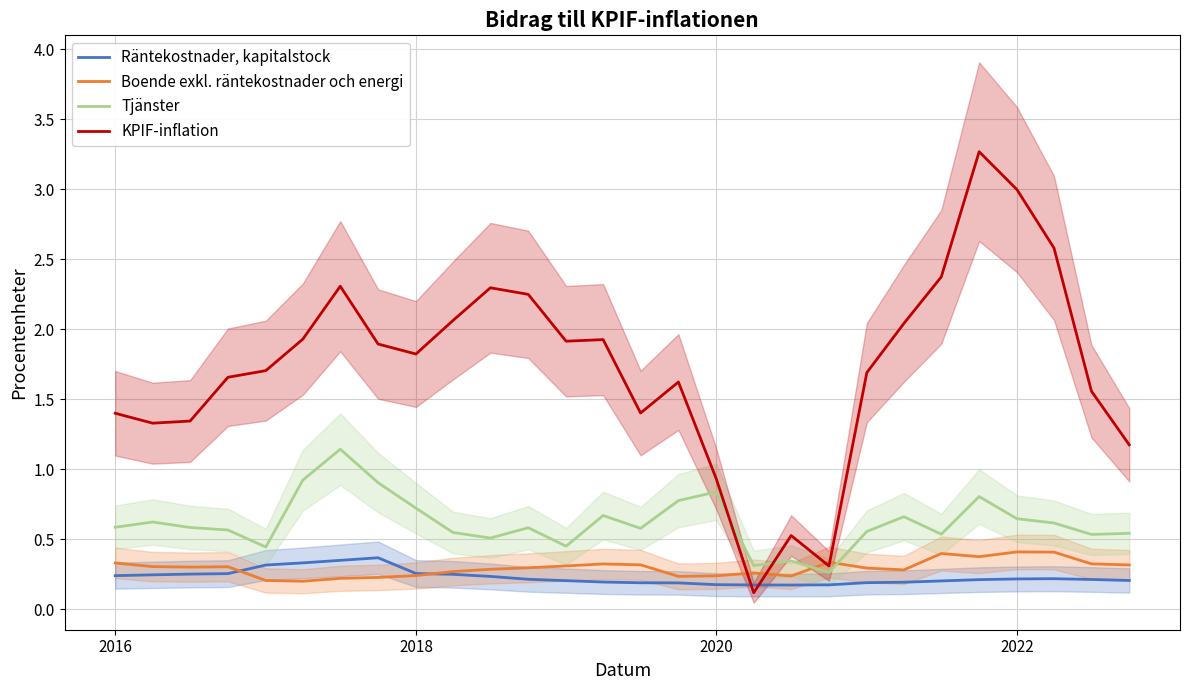

True or false: KPIF-inflation and Tjänster intersect in this chart.

True